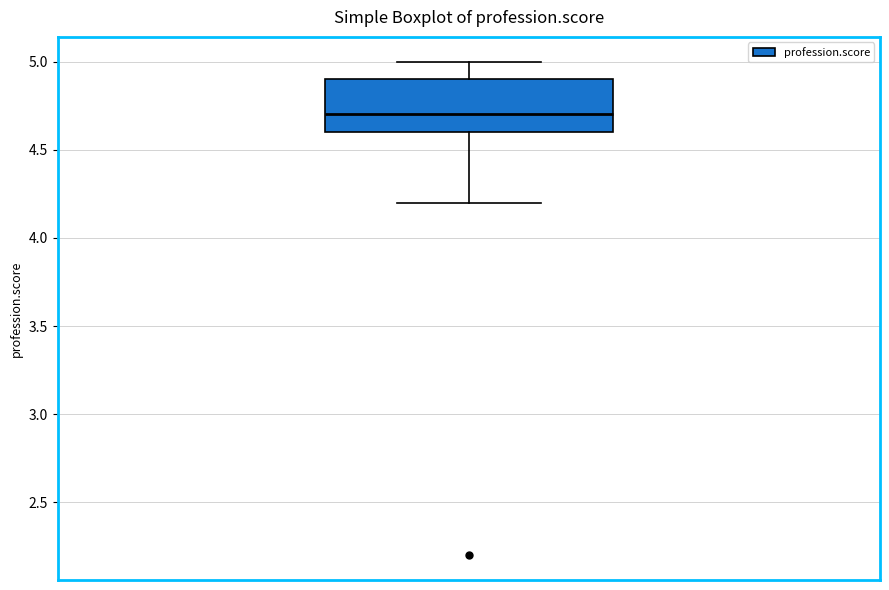

Transcribe this box plot: give where the median line is, the range the box spans, and where the two whiskers end, as read against the y-axis. The values are not printed on the chart, so give them approximately, as read against the axis.

median 4.7, box 4.6 to 4.9, whiskers 4.2 to 5.0